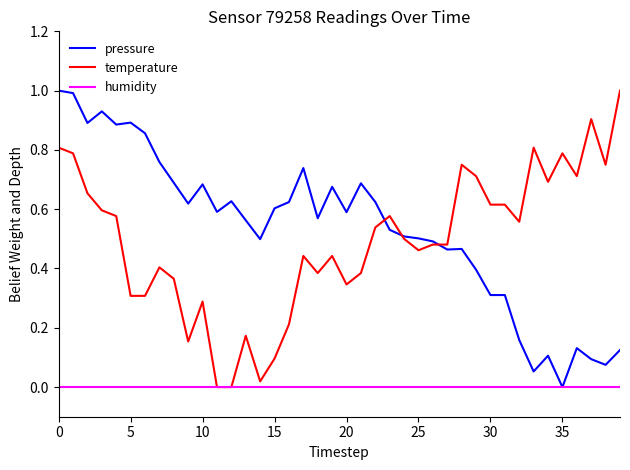

What is the greatest value displayed?

1.0